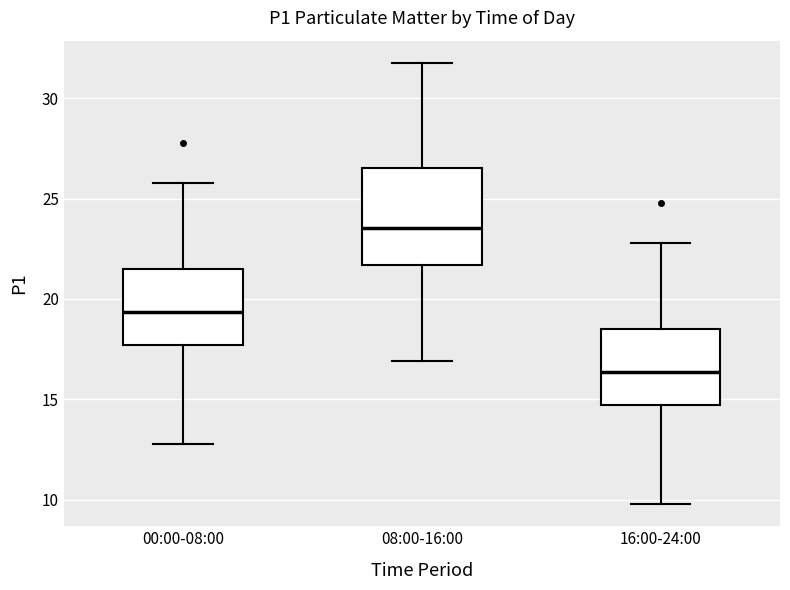

Which box is the tallest, from its lower edge to its upper edge?

08:00-16:00